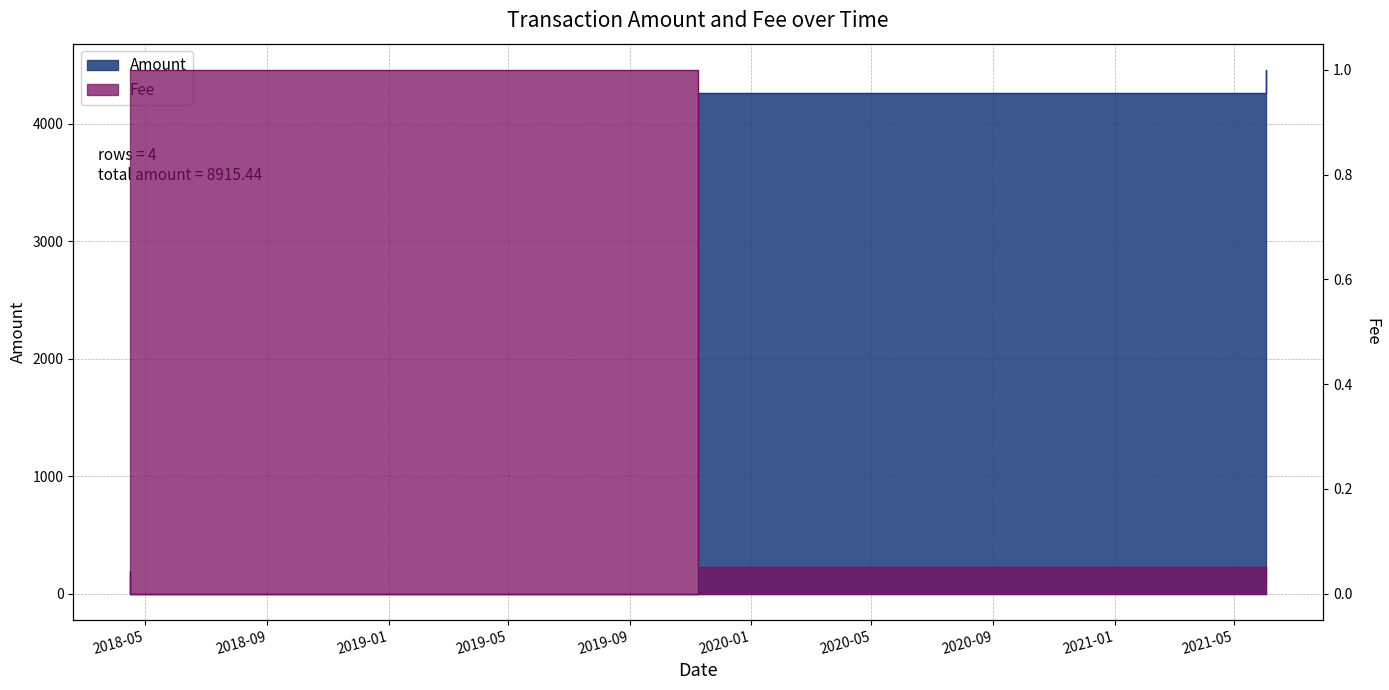

What are all the series names shown in the legend?

Amount, Fee